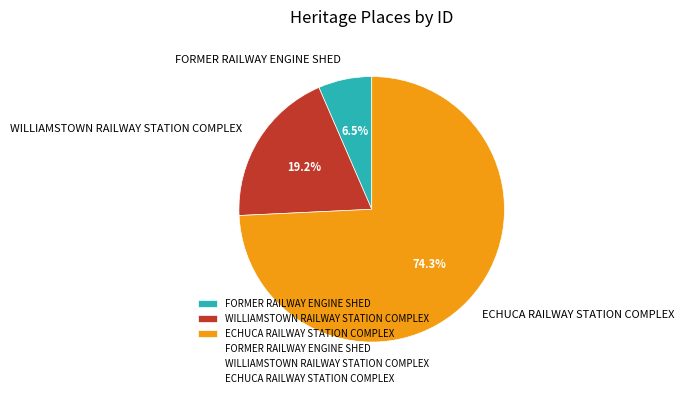

What is the total percentage of FORMER RAILWAY ENGINE SHED and ECHUCA RAILWAY STATION COMPLEX?

80.8%